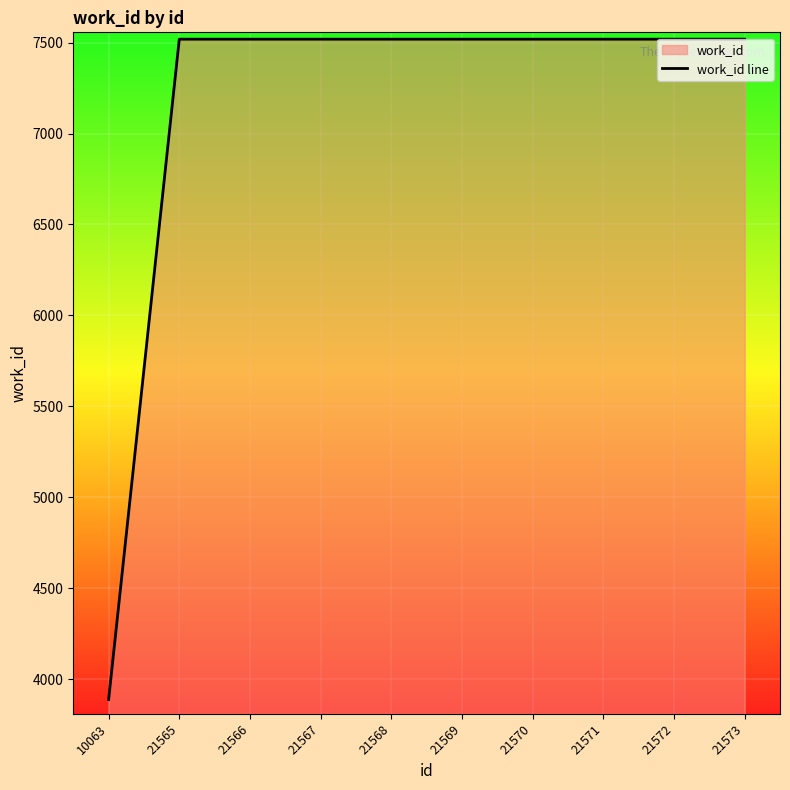

What is the smallest value displayed?

3887